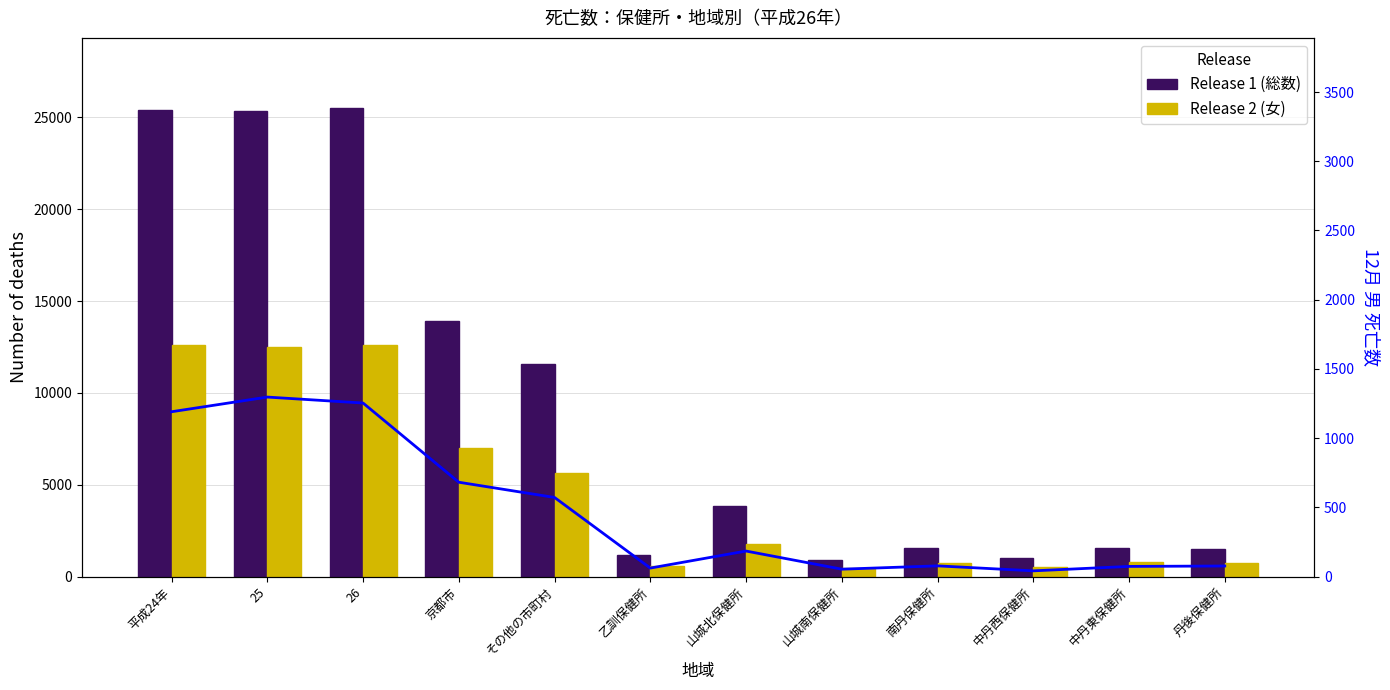

What position from the right is 平成24年?

12